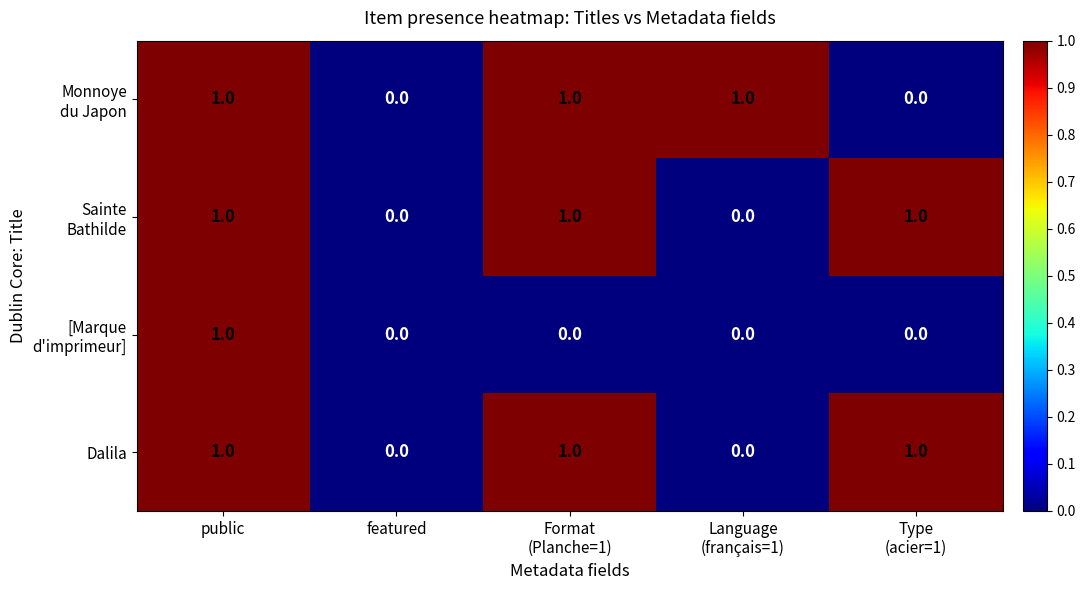

At which category is the sum across all series the highest?

public